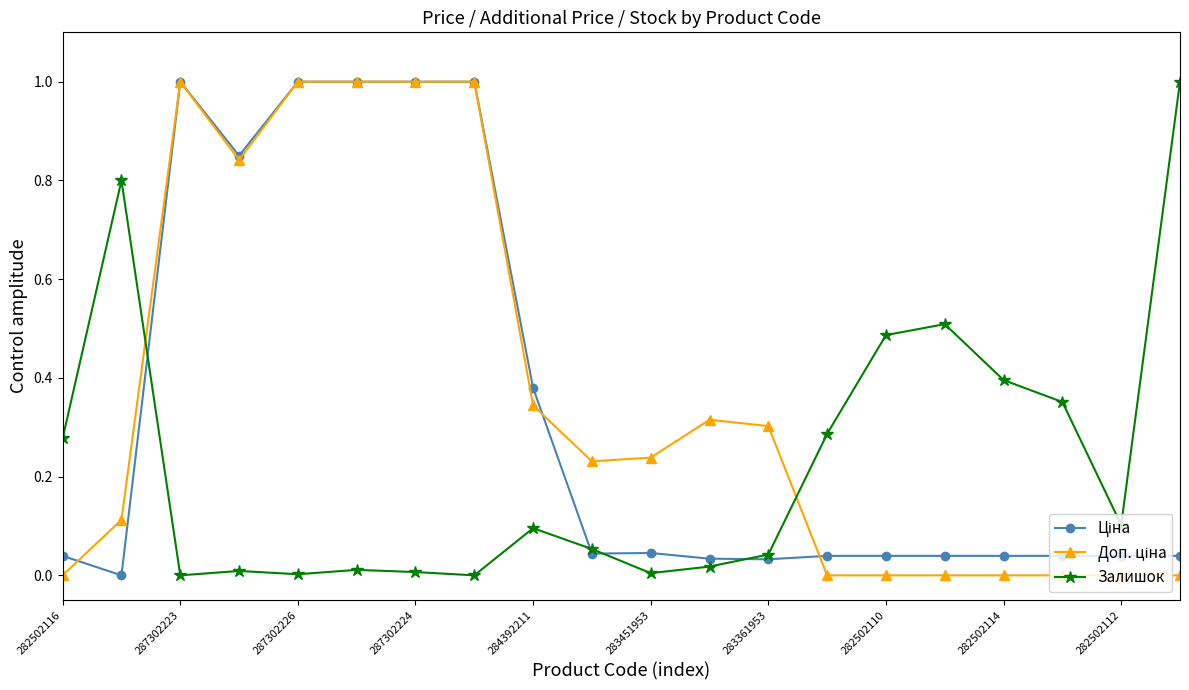

How many times do Ціна and Доп. ціна cross each other?

3